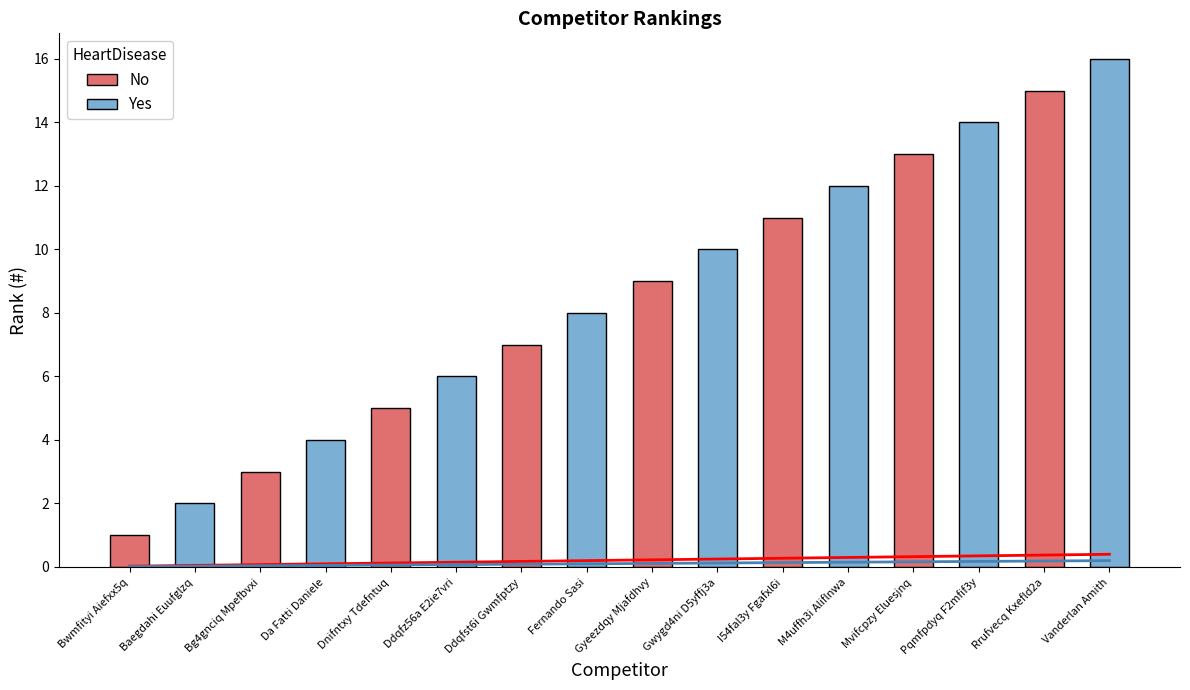

List the labels in order of Yes value, smallest first.

Bwmfityi Aiefxx5q, Bg4gnciq Mpefbvxi, Dnifntxy Tdefntuq, Ddqfst6i Gwmfptzy, Gyeezdqy Mjafdhvy, I54fal3y Fgafxl6i, Mvifcpzy Eluesjnq, Rrufvecq Kxefld2a